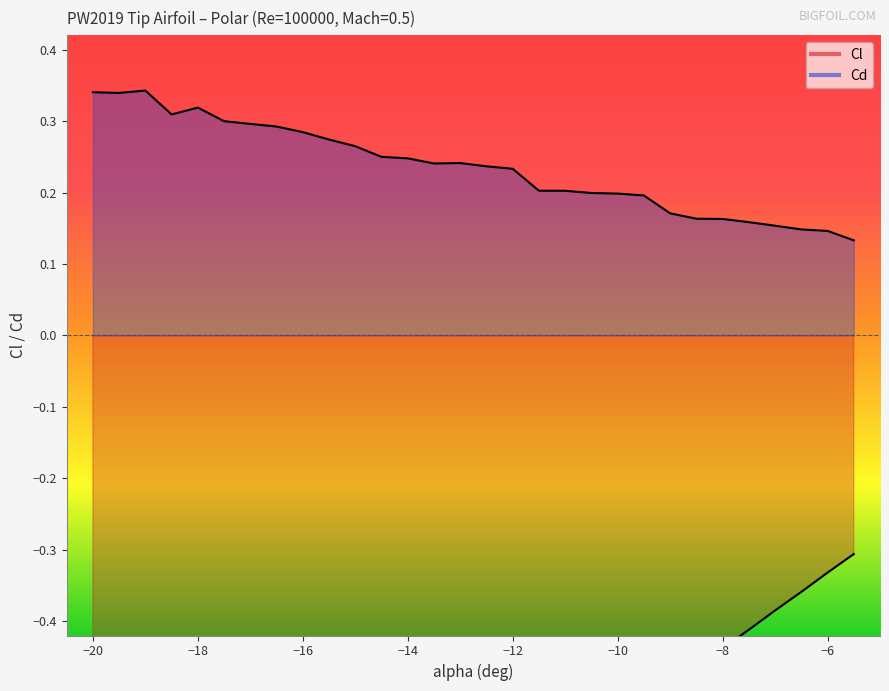

What is the average value of the Cl series?

-0.7